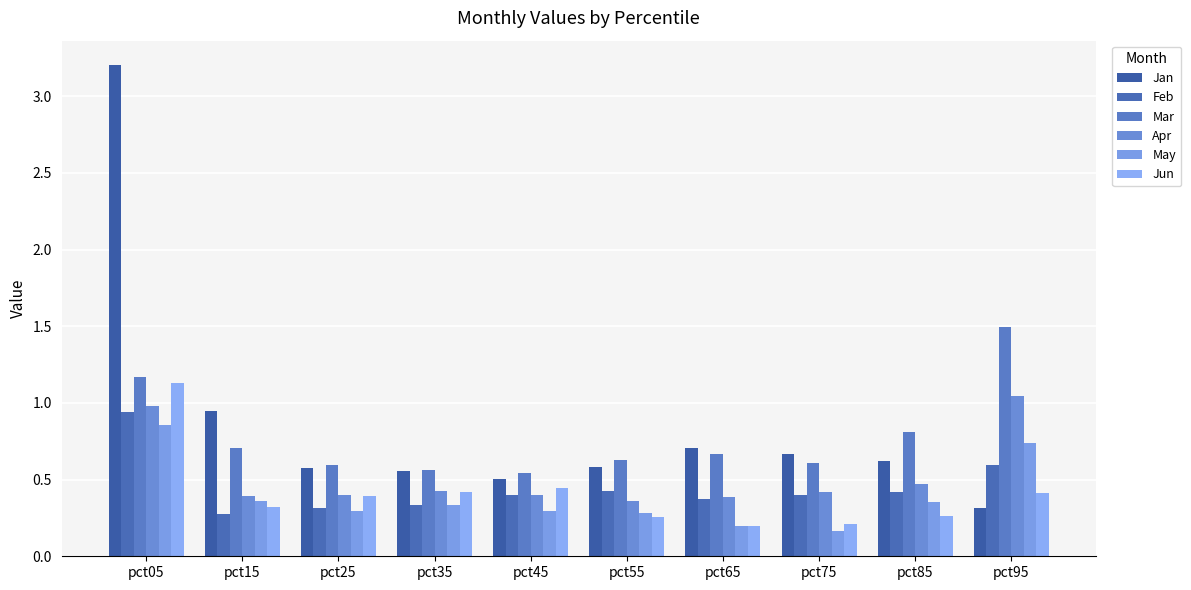

What is the sum of all May values?

3.9